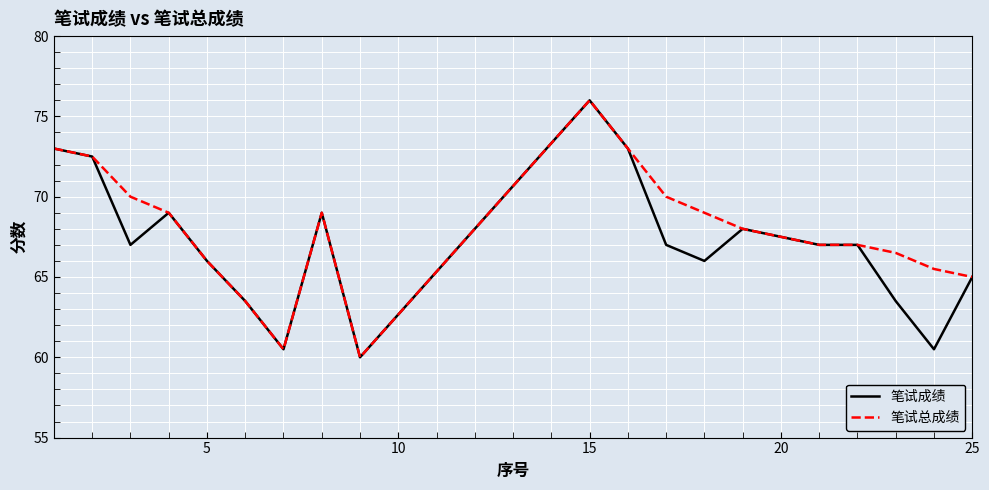

What is the greatest value displayed?

76.0